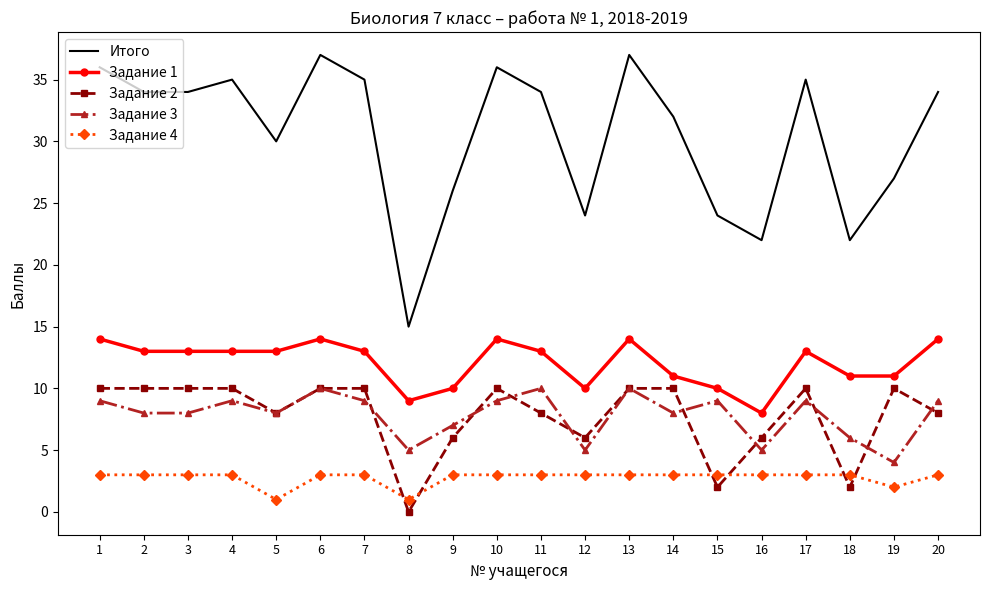

True or false: Задание 2 and Задание 1 intersect in this chart.

False